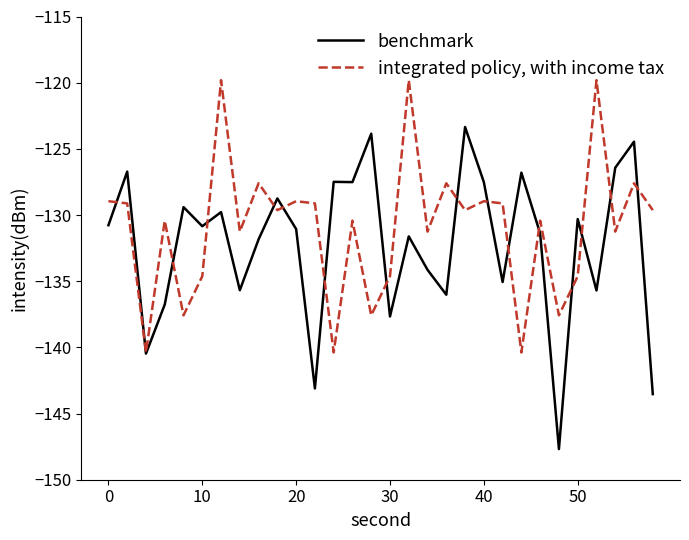

After their last crossing, which series has the higher values: benchmark or integrated policy, with income tax?

integrated policy, with income tax